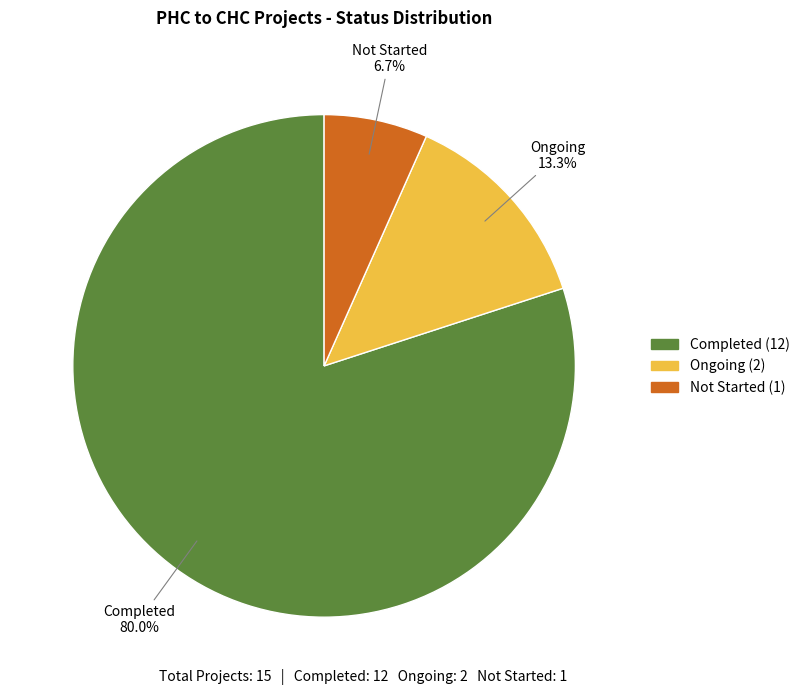

Is Not Started the majority of the pie?

No